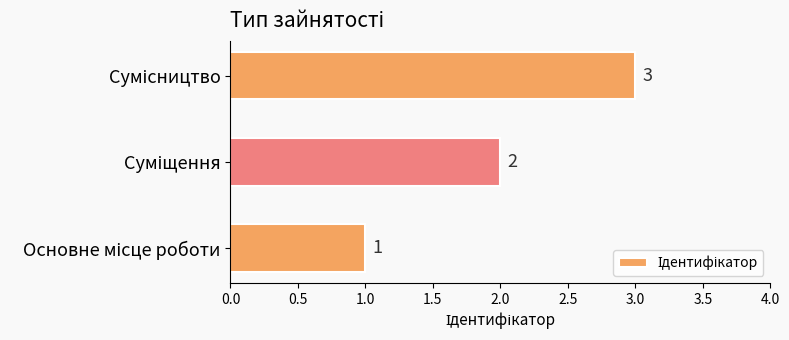

How many values are between 1 and 3?

3